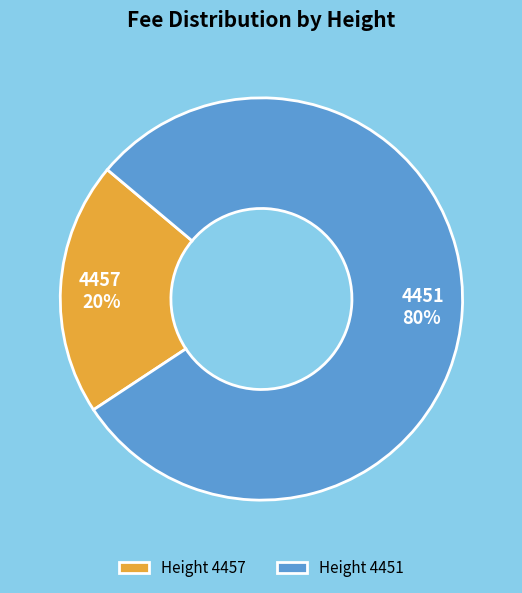

How many segments does this pie chart have?

2